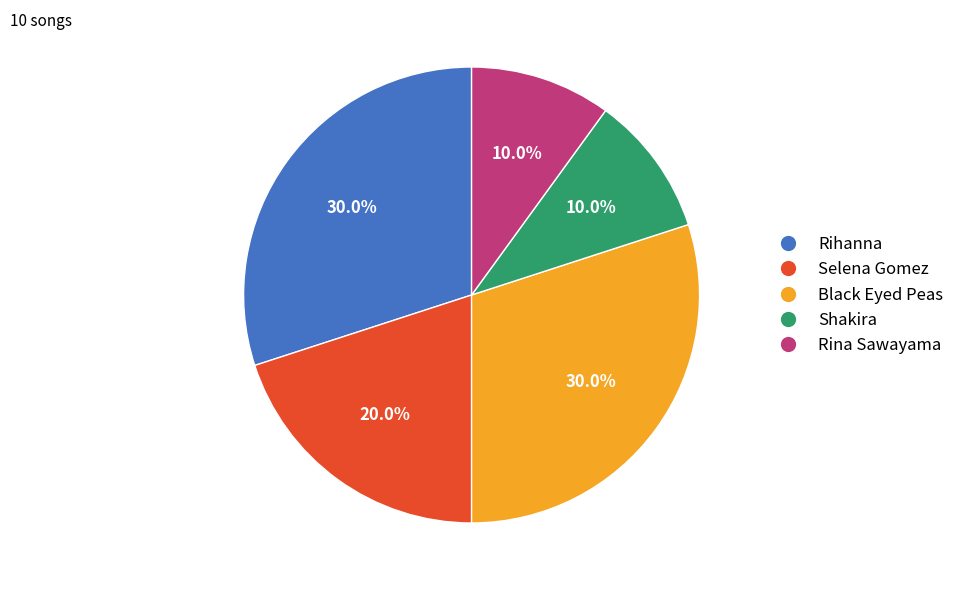

To the nearest percent, what is the combined percentage of Shakira and Black Eyed Peas?

40%